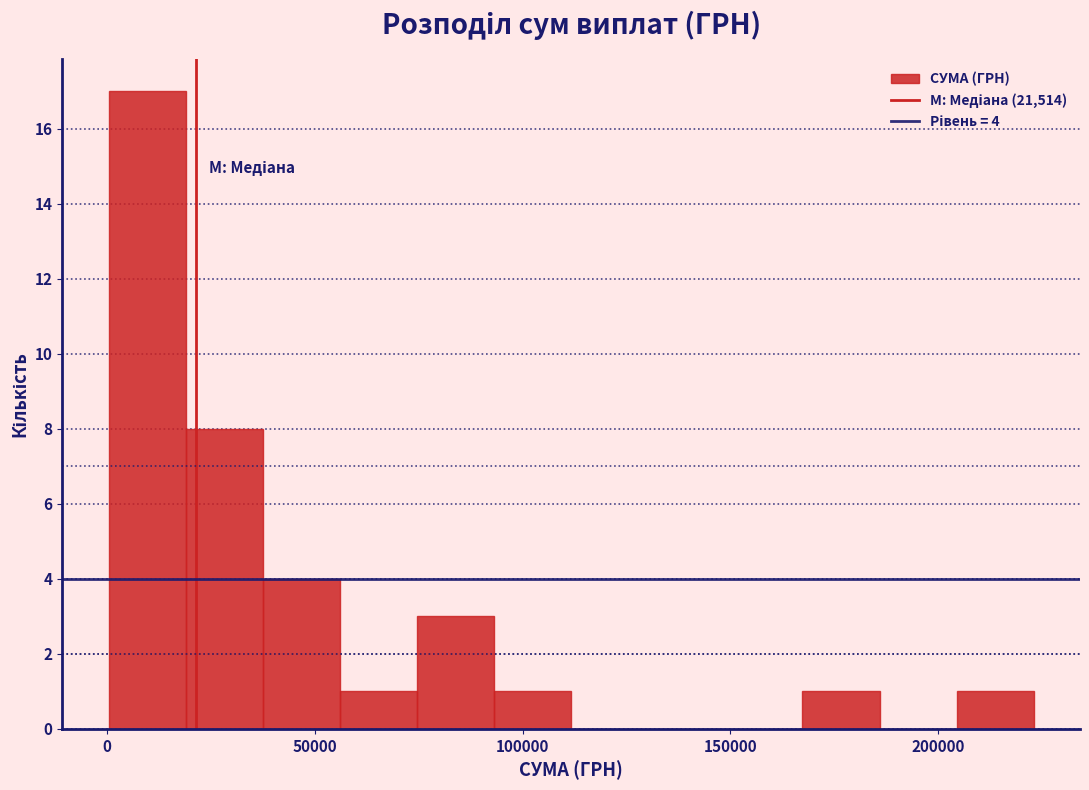

Around what value on the x-axis is the tallest bar? Give the approximate position of its centre, as read against the axis.

10000